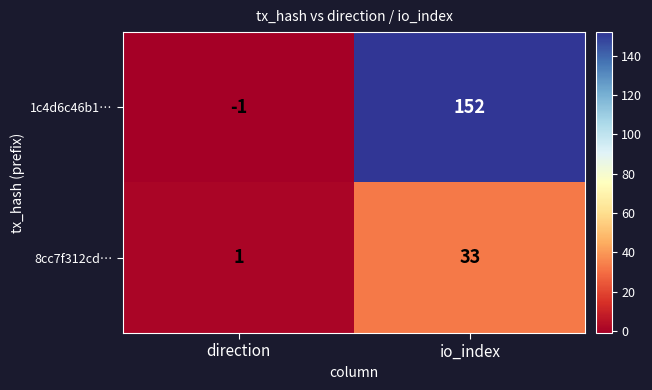

What is the sum of all 1c4d6c46b1… values?

151